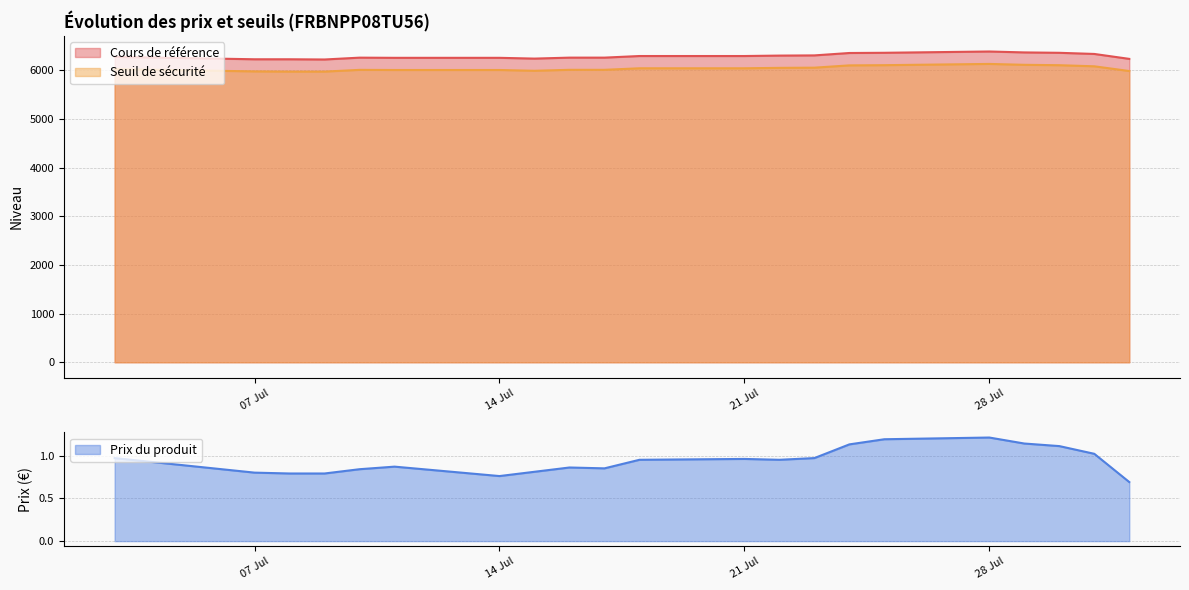

At which category does Seuil de sécurité reach its first local peak?

2025-07-10